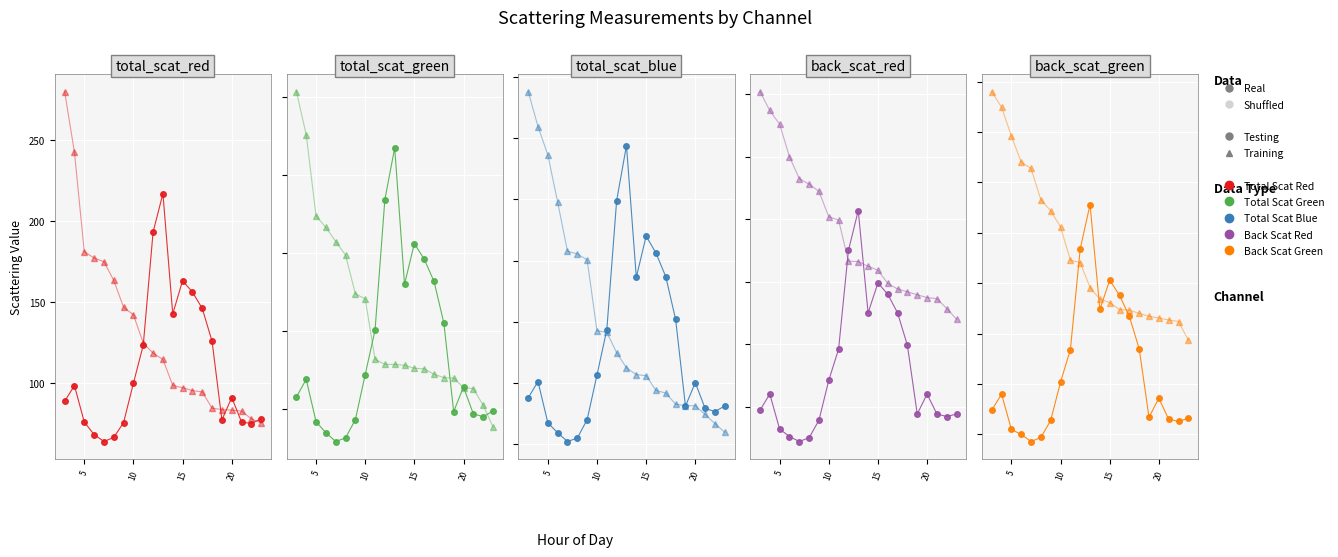

Which category has the lowest value in the Back_Scat_Green series?

7